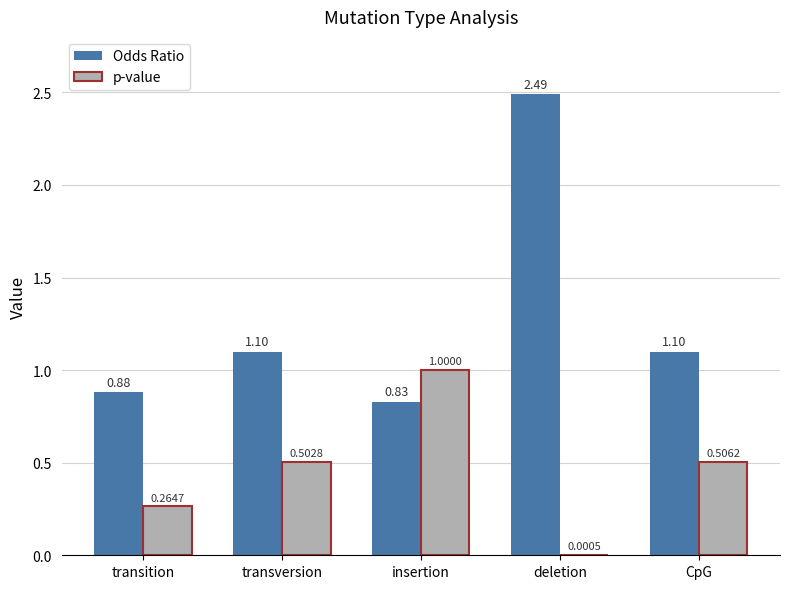

At which label does Odds Ratio first exceed 1?

transversion